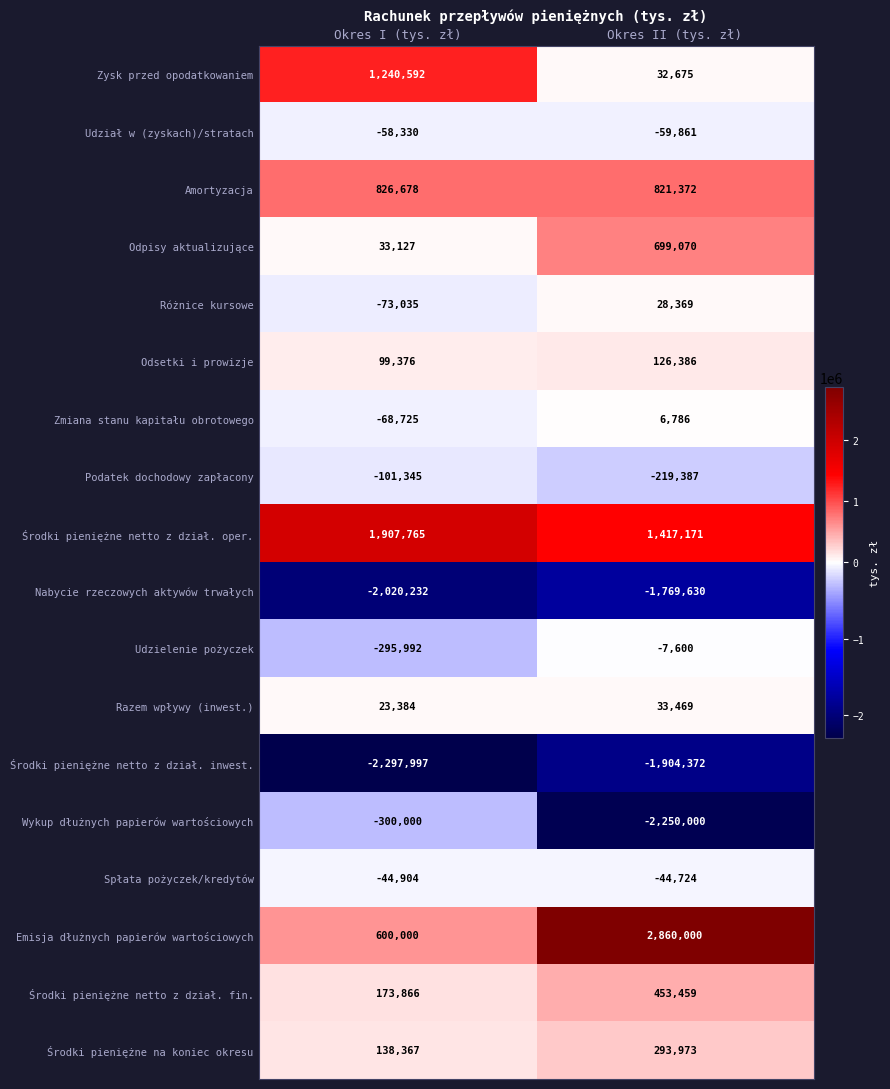

At which category is the sum across all series the highest?

Okres II (tys. zł)